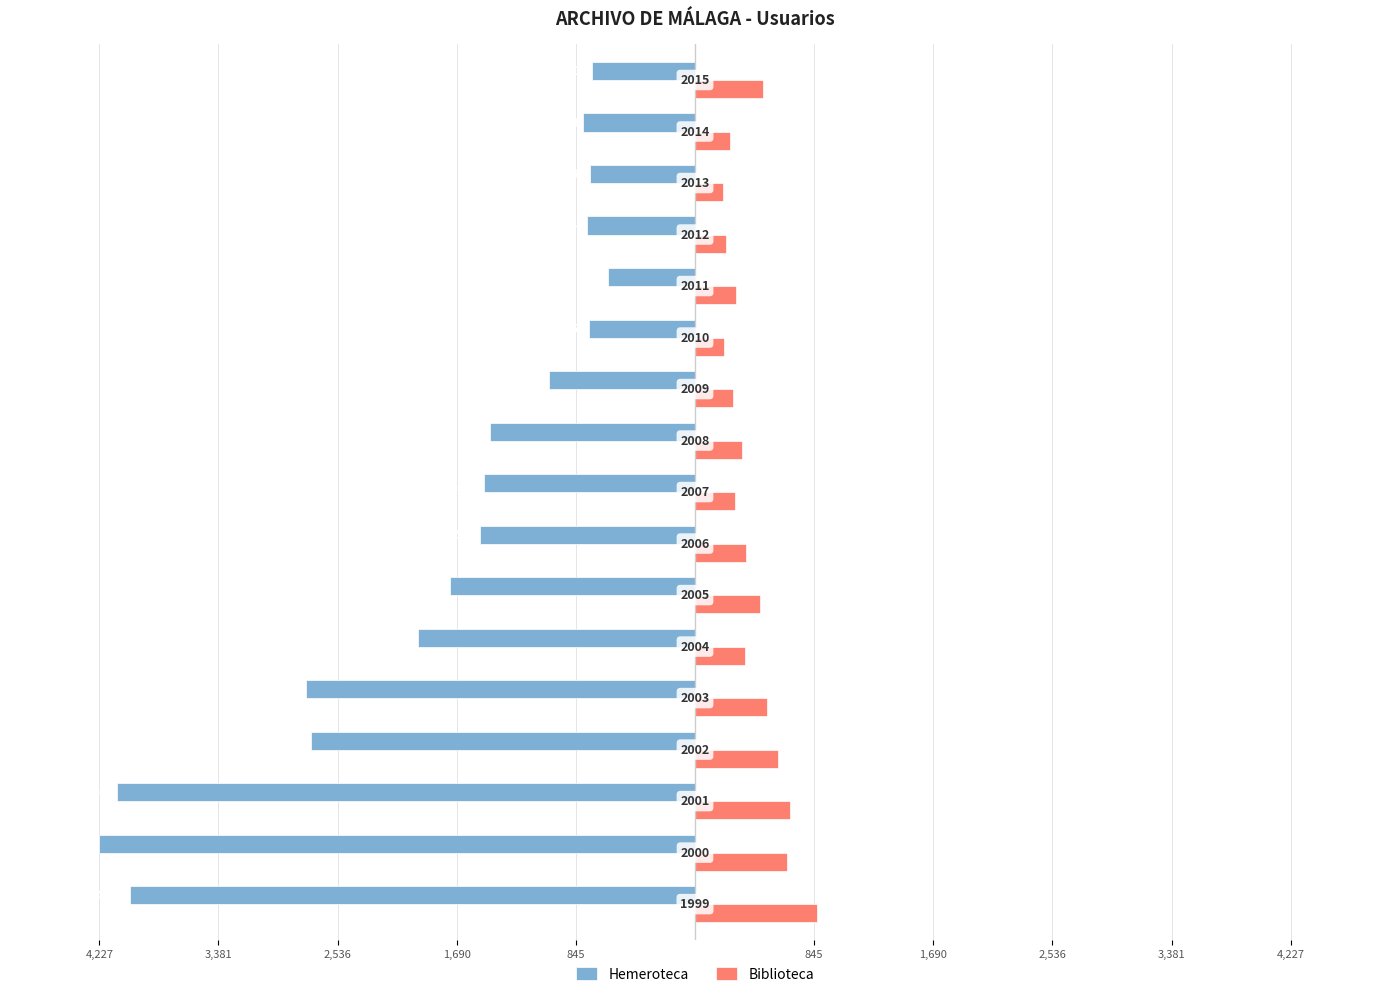

What are all the series names shown in the legend?

Hemeroteca, Biblioteca